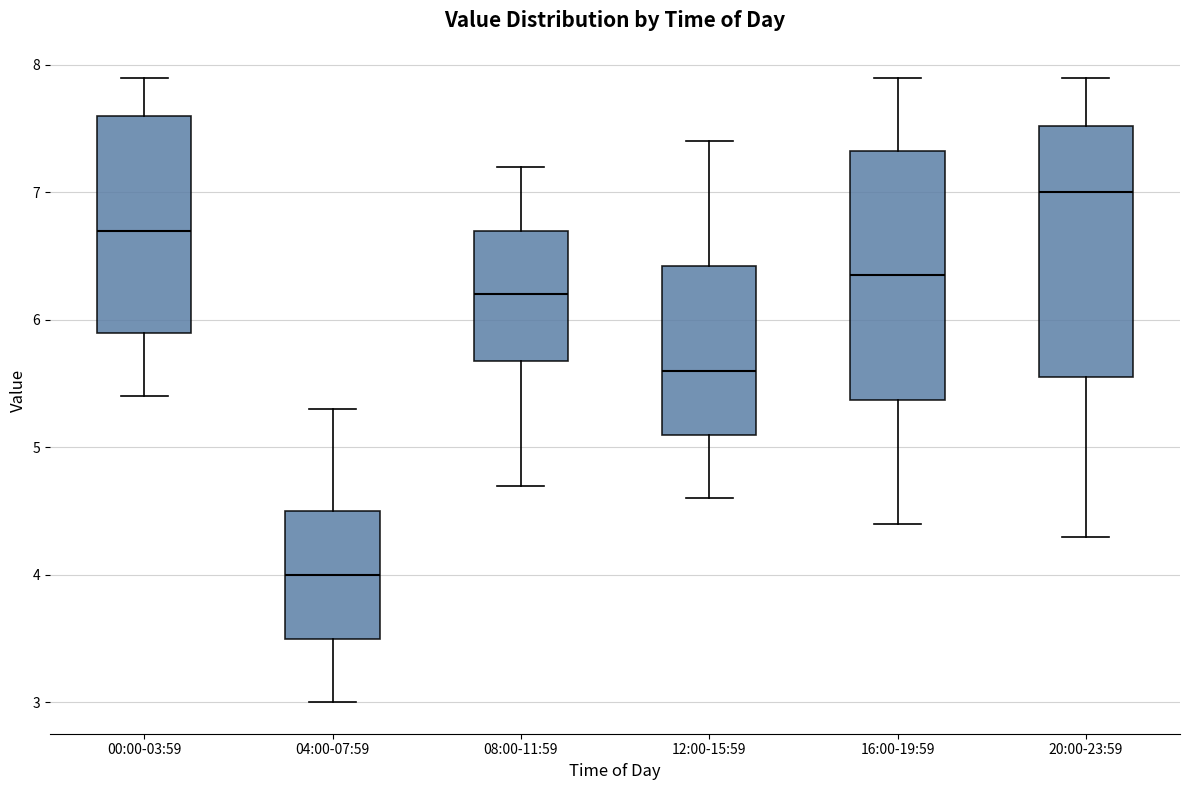

Reading left to right, read every box against the y-axis: the position of its median line, the range the box covers, and the ends of its whiskers. The values are not printed on the chart, so give them approximately, as read against the axis.

00:00-03:59: median 6.7, box 5.9 to 7.6, whiskers 5.4 to 7.9
04:00-07:59: median 4.0, box 3.5 to 4.5, whiskers 3.0 to 5.3
08:00-11:59: median 6.2, box 5.7 to 6.7, whiskers 4.7 to 7.2
12:00-15:59: median 5.6, box 5.1 to 6.4, whiskers 4.6 to 7.4
16:00-19:59: median 6.4, box 5.4 to 7.3, whiskers 4.4 to 7.9
20:00-23:59: median 7.0, box 5.6 to 7.5, whiskers 4.3 to 7.9